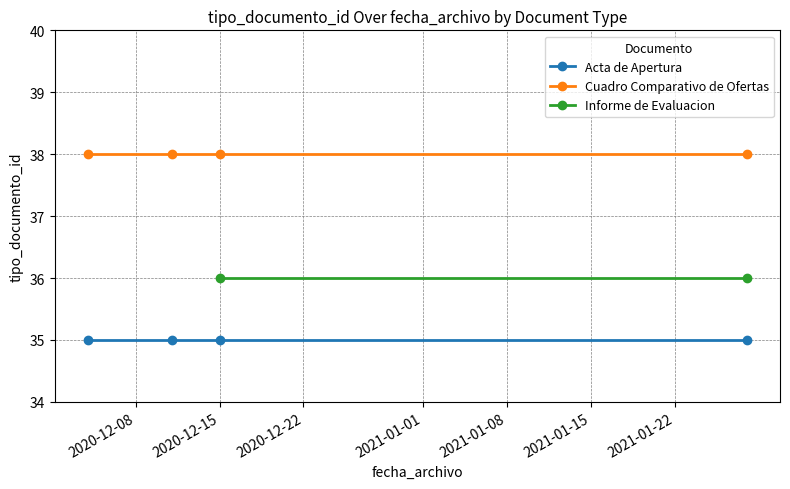

How many data points are less than 36?

4